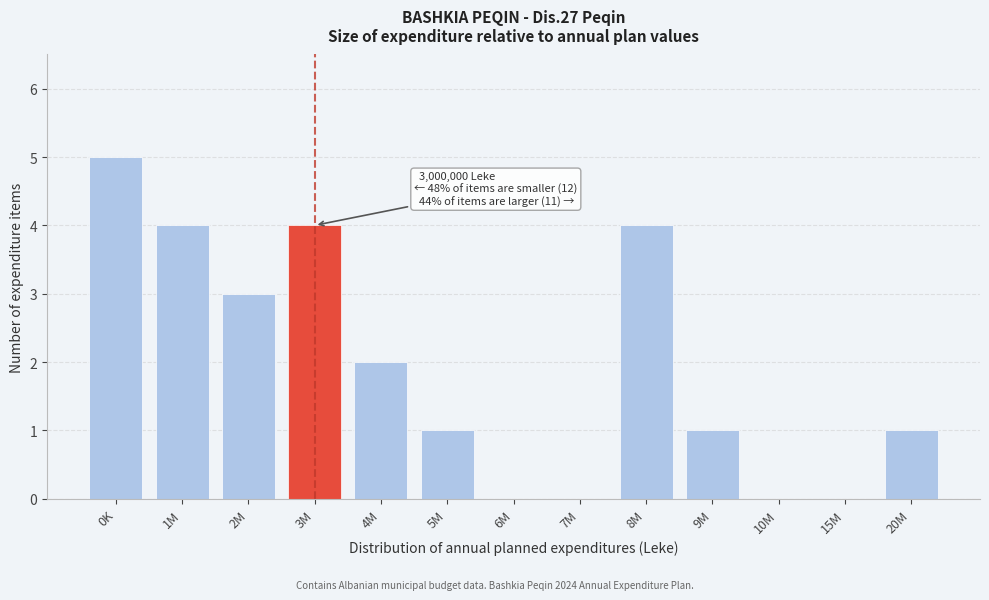

Reading right to left, transcribe all the data shown in this chart.

20M=1	15M=0	10M=0	9M=1	8M=4	7M=0	6M=0	5M=1	4M=2	3M=4	2M=3	1M=4	0K=5